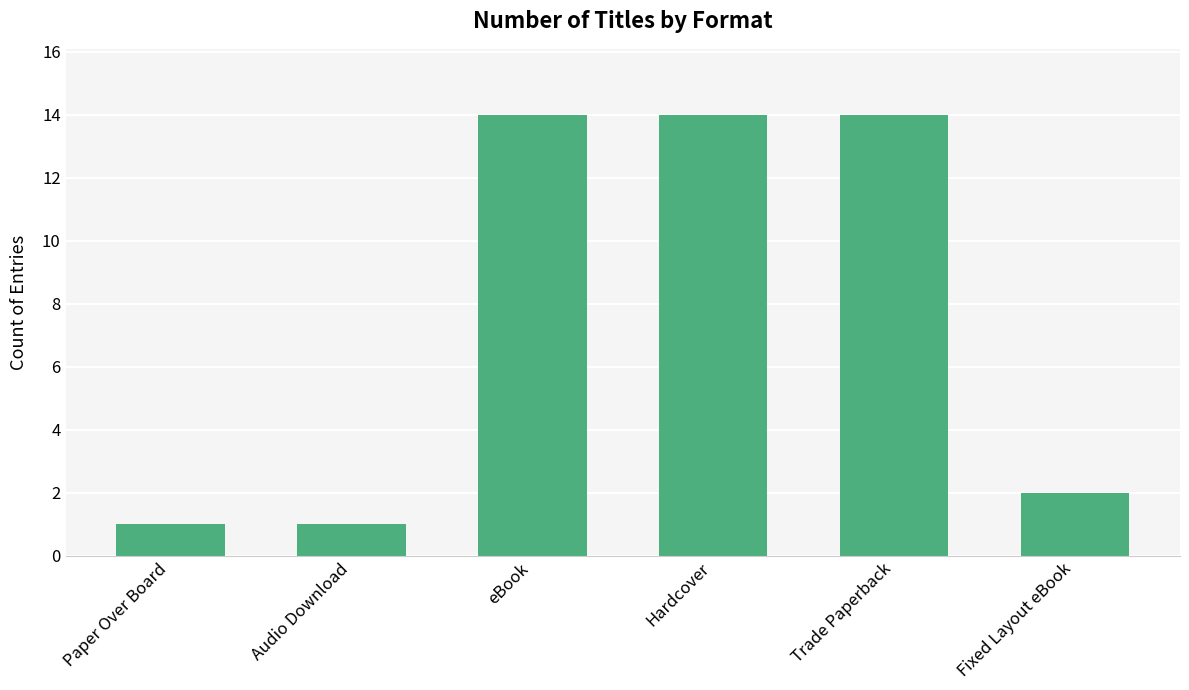

Reading left to right, transcribe all the data shown in this chart.

1	1	14	14	14	2